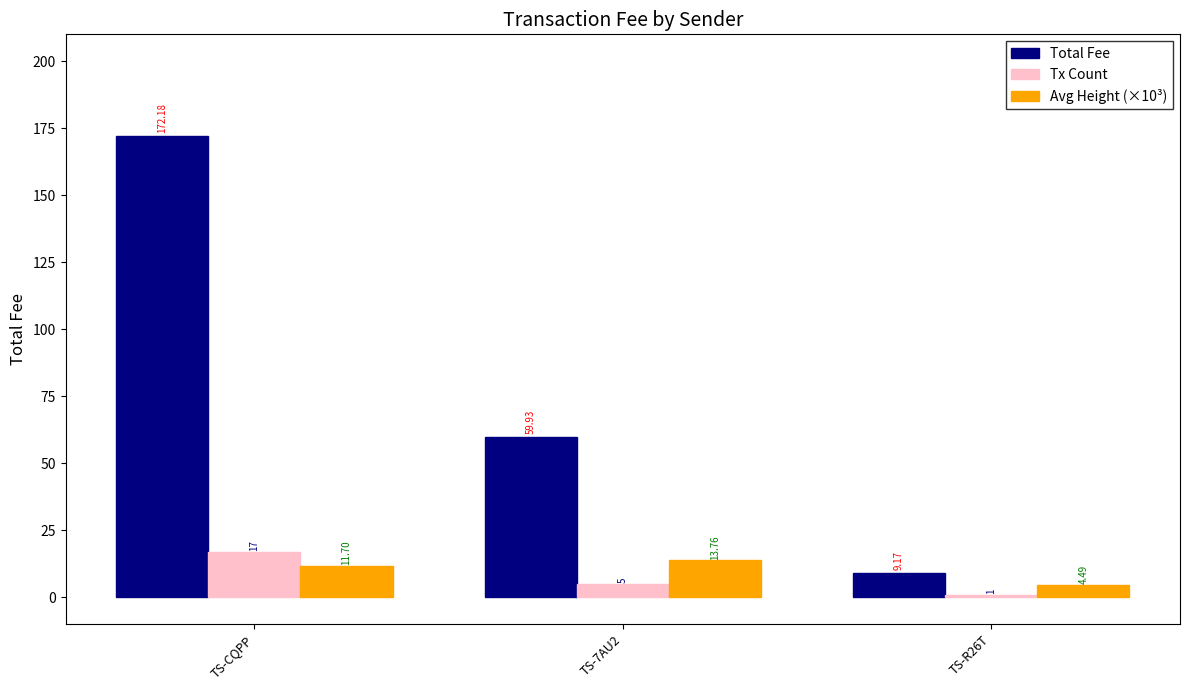

Rank the series by their maximum value, from highest to lowest.

Total Fee, Tx Count, Avg Height (×10³)